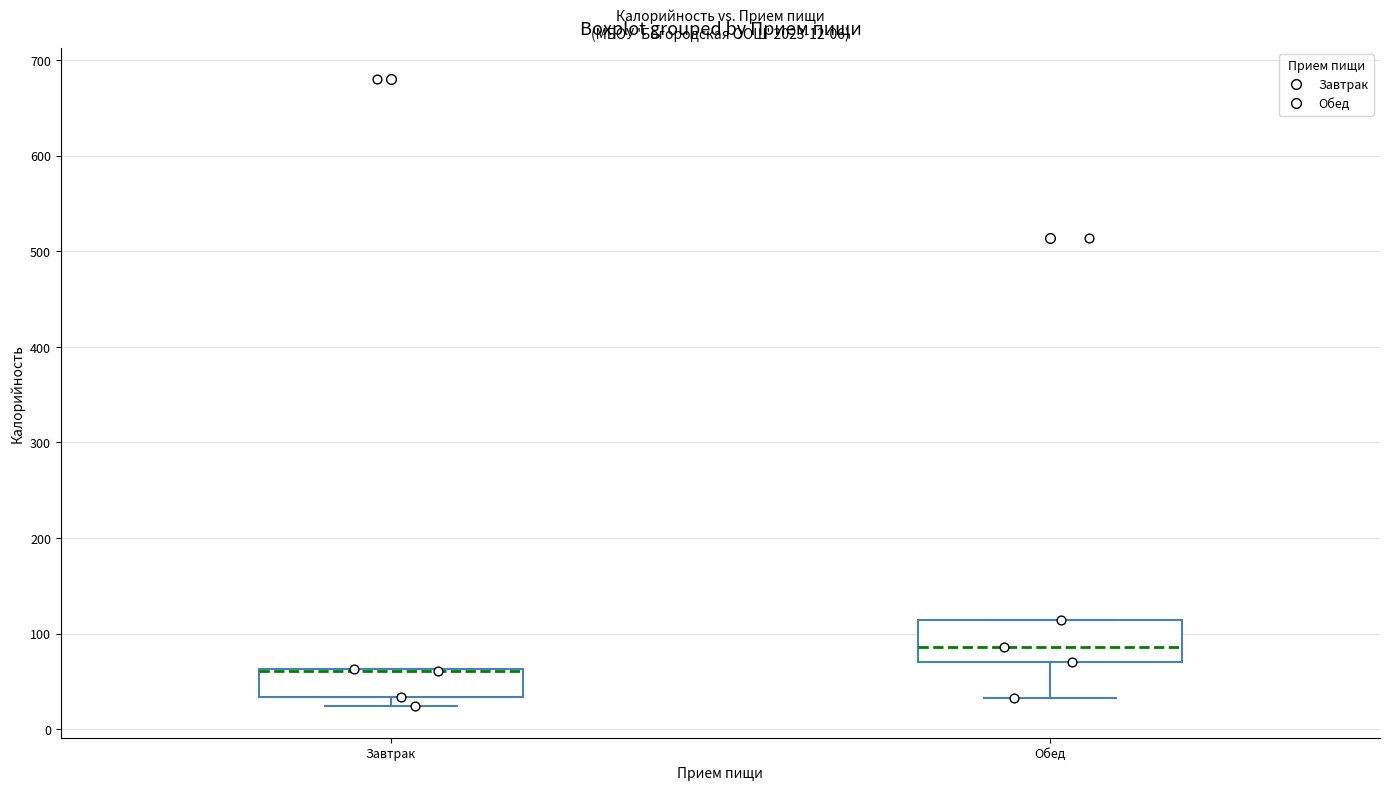

Which box is the tallest, from its lower edge to its upper edge?

Обед